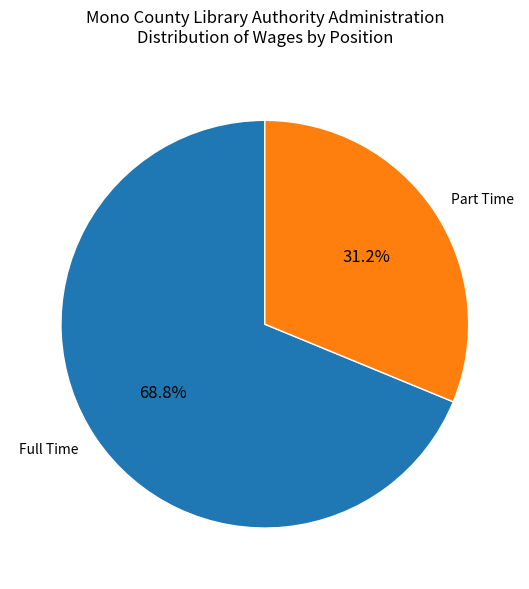

How many slices are in this pie chart?

2